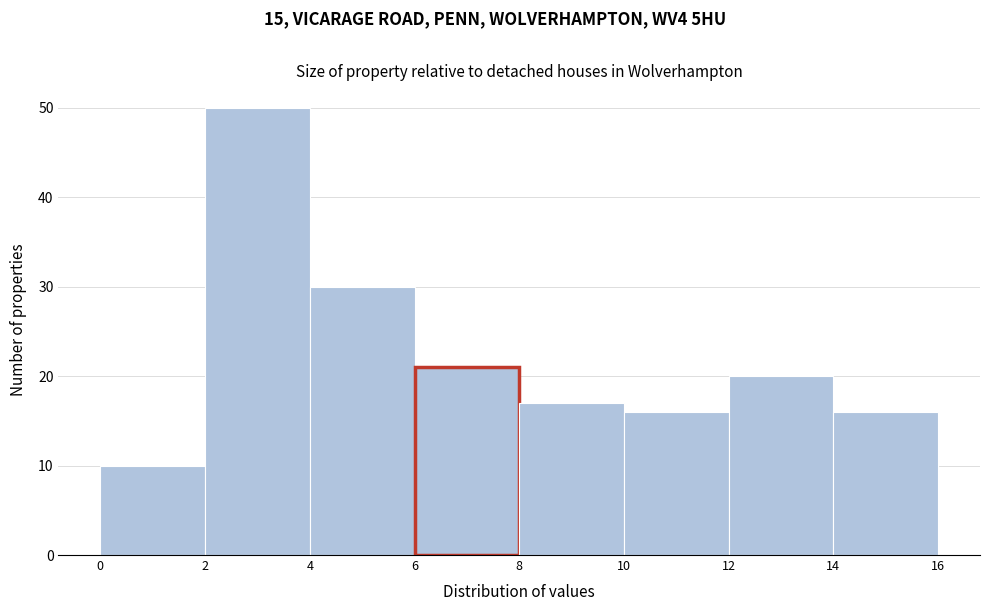

What is the height of the bar covering 14 to 16 on the x-axis? The values are not printed on the chart, so give them approximately, as read against the axis.

16